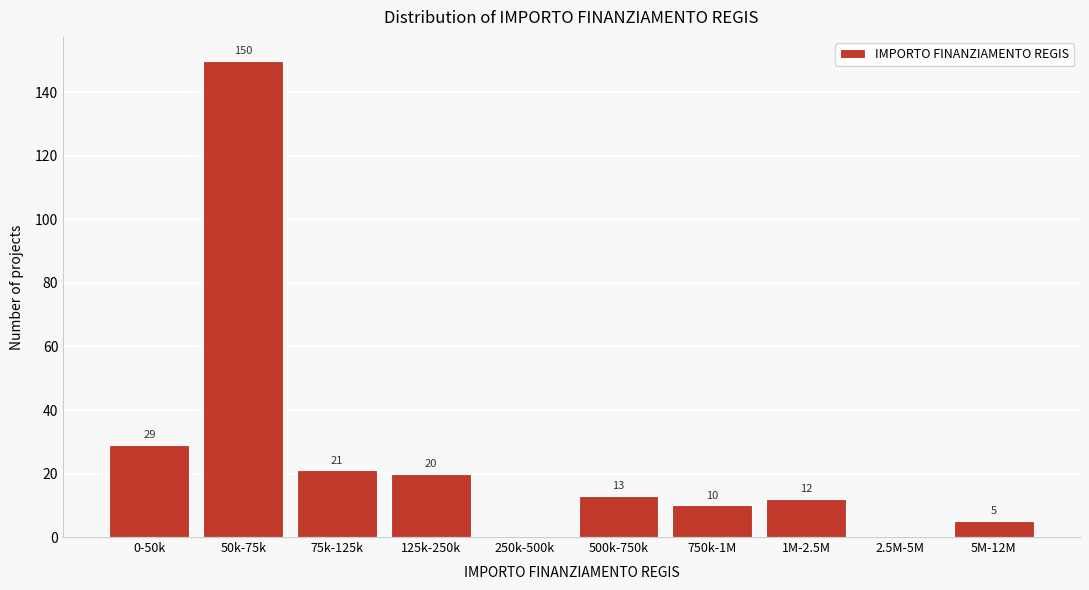

Reading left to right, what are all the values shown in this chart?

0-50k=29	50k-75k=150	75k-125k=21	125k-250k=20	250k-500k=0	500k-750k=13	750k-1M=10	1M-2.5M=12	2.5M-5M=0	5M-12M=5